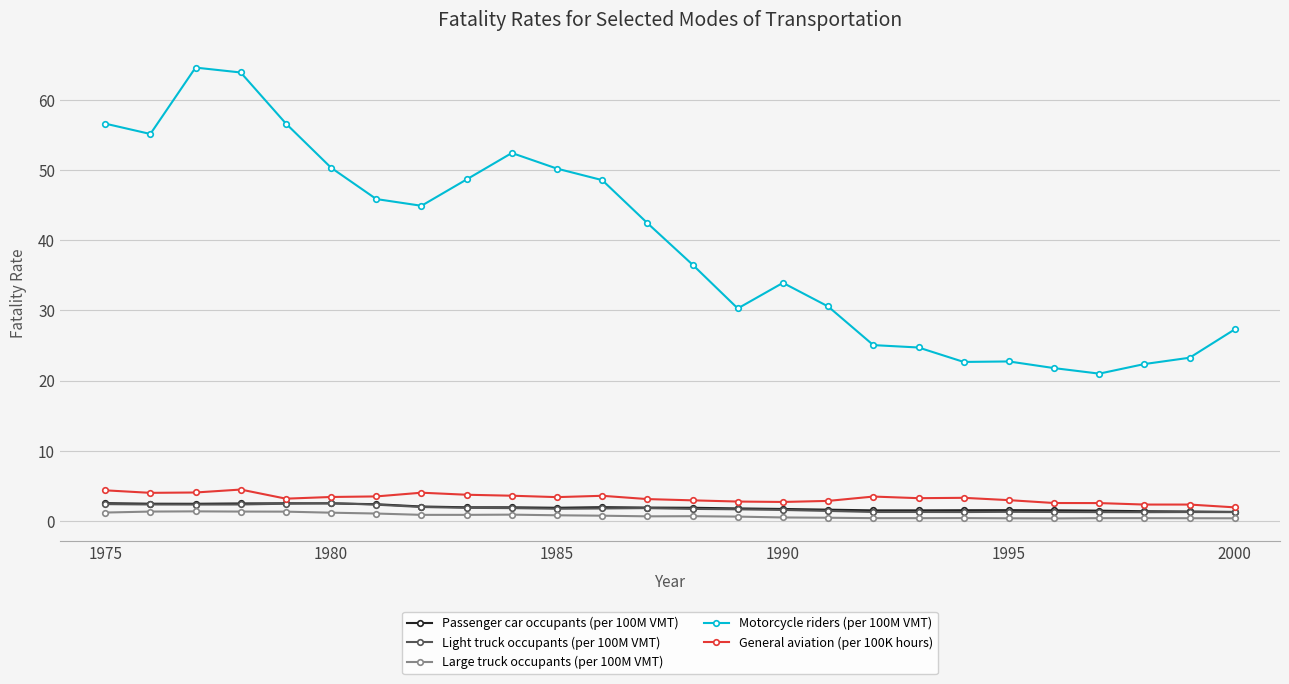

True or false: General aviation (per 100K hours) and Large truck occupants (per 100M VMT) intersect in this chart.

False